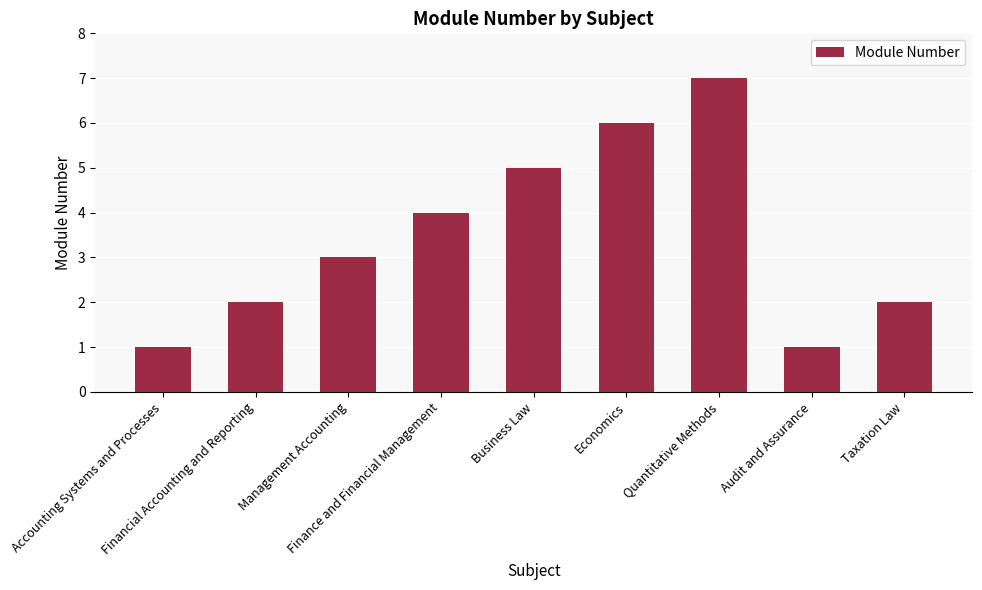

Approximately how many times larger is the value at Financial Accounting and Reporting compared to Audit and Assurance?

2.0